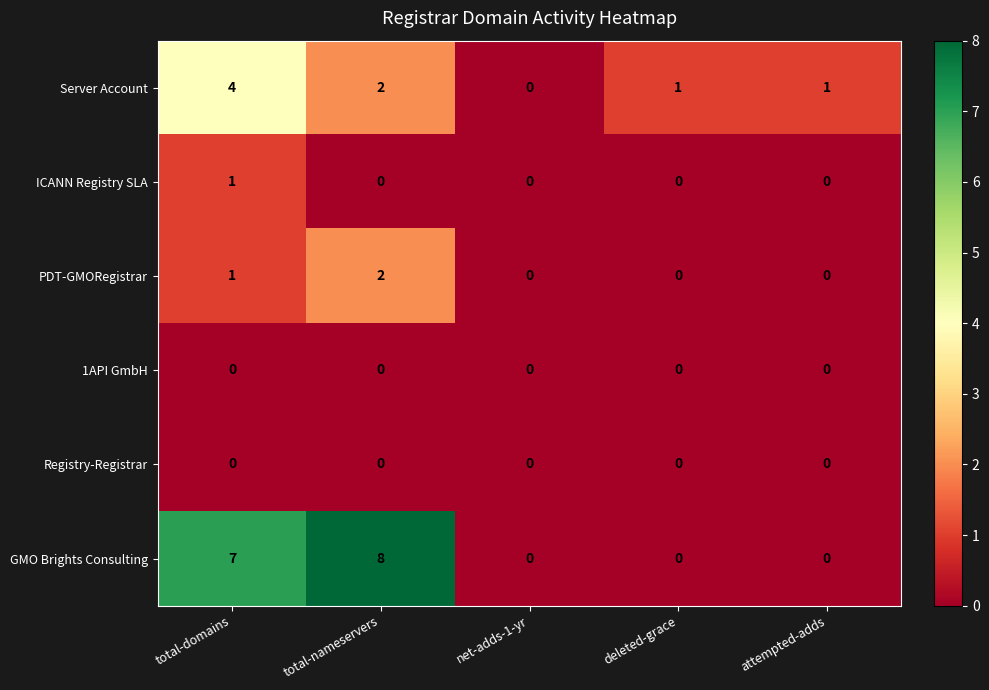

What is the spread (max minus min) of values at total-domains?

7